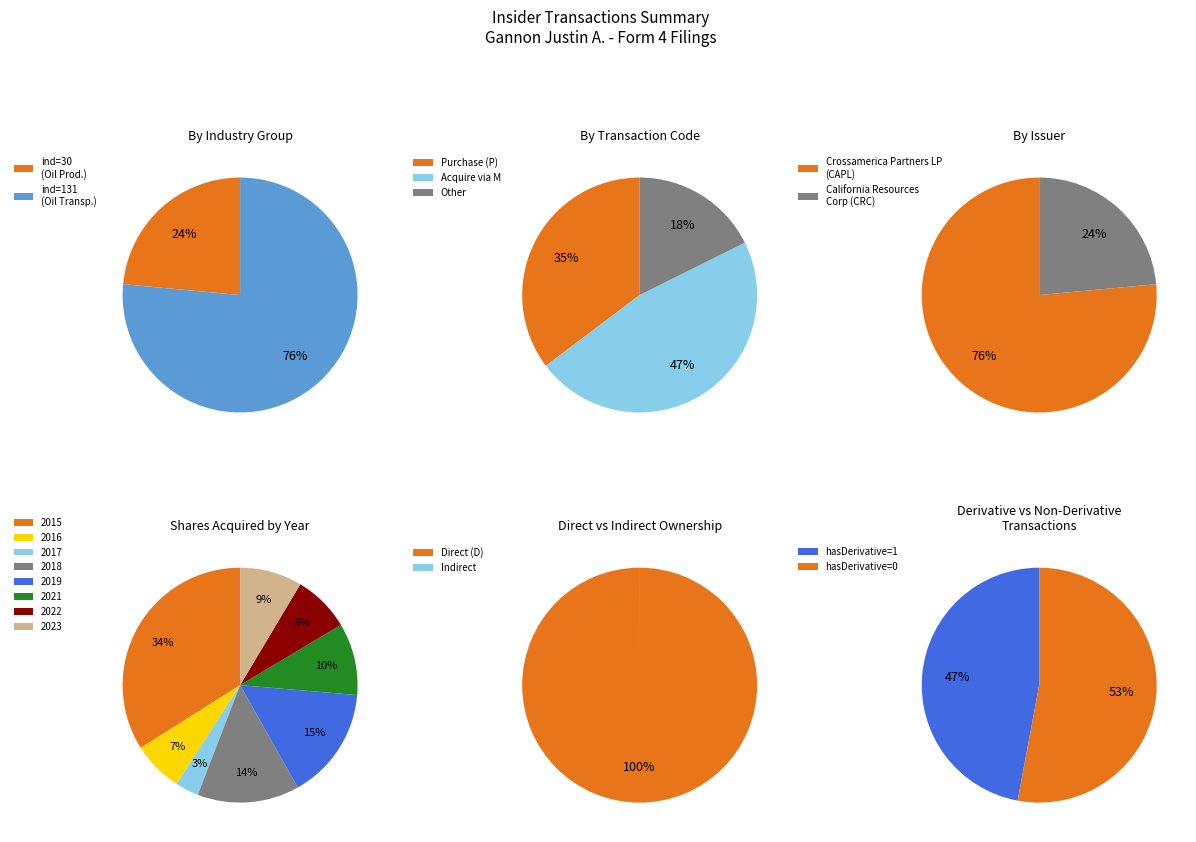

Do ind_131 and ind_30 together represent more than half of the pie?

Yes